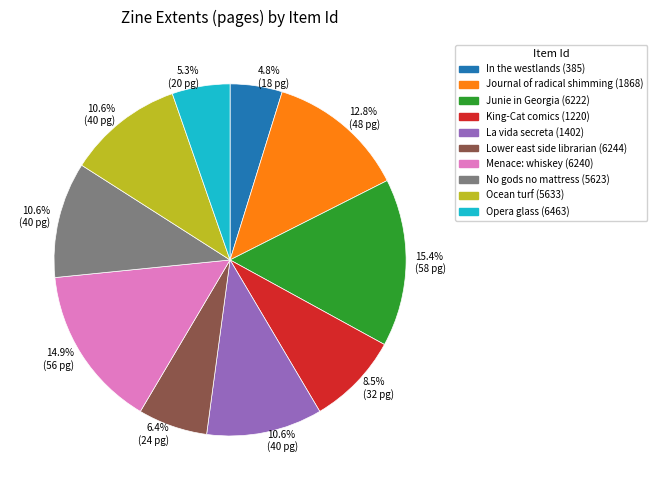

Which category has the biggest portion of the pie?

Junie in Georgia (6222)